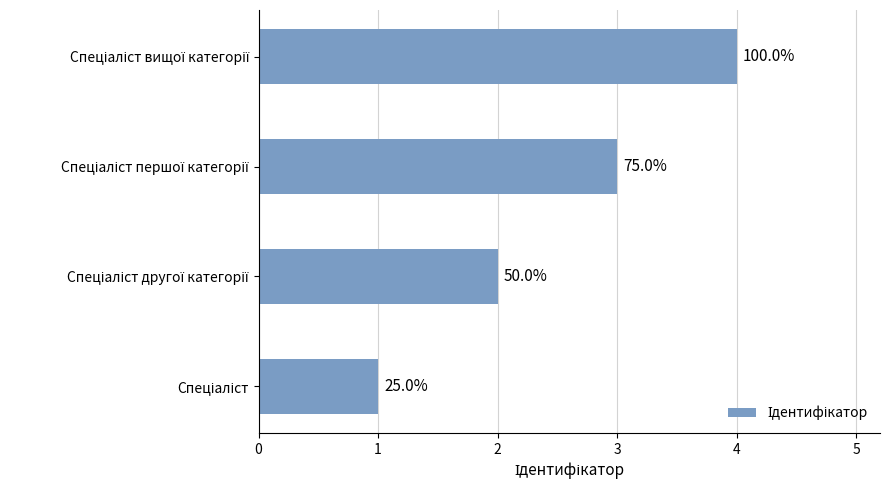

What is the sum of all values?

10